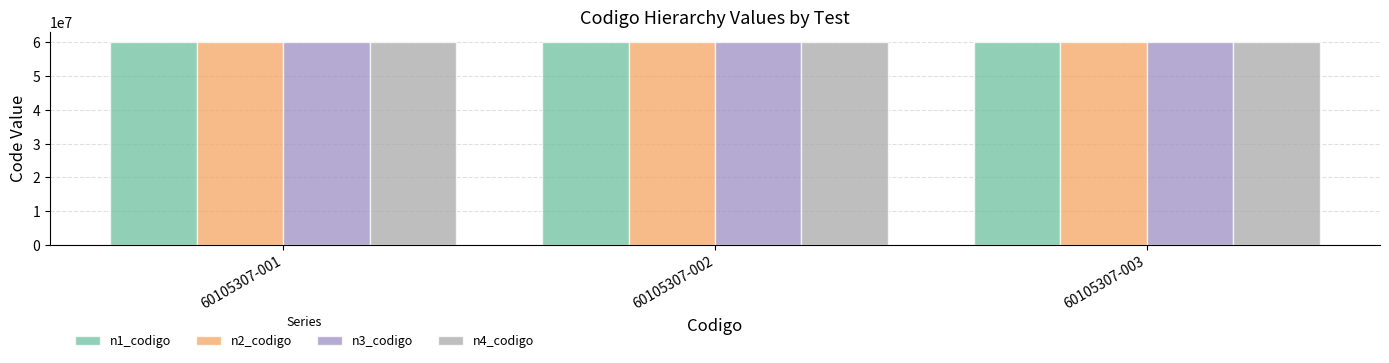

The value of n2_codigo at 60105307-002 is 40132372. True or false?

False